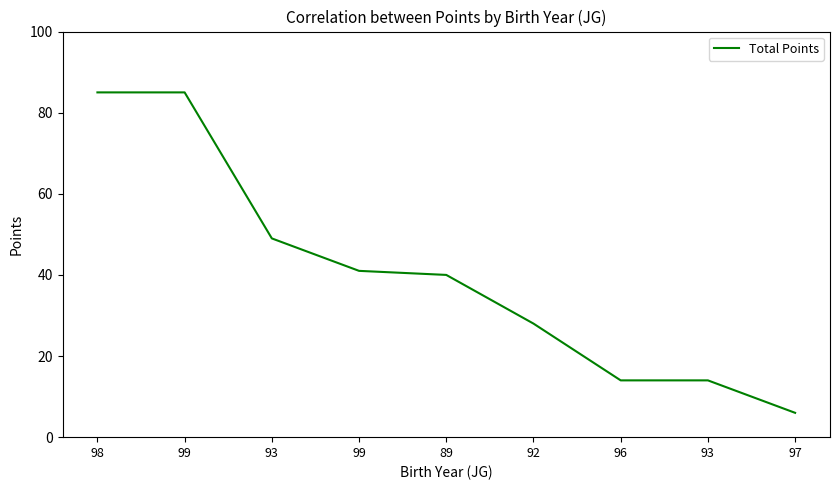

What is the minimum value shown in the chart?

6